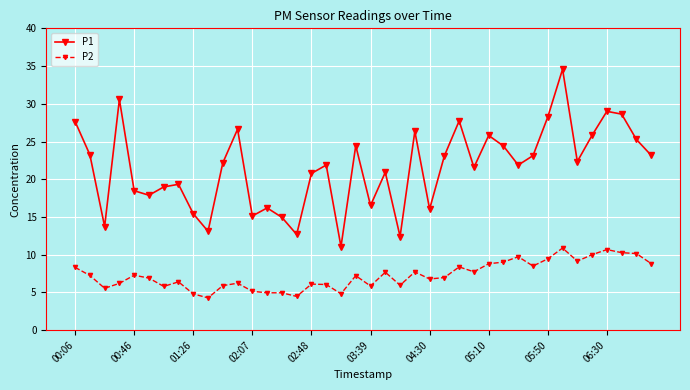

True or false: P1 and P2 cross at least once.

False